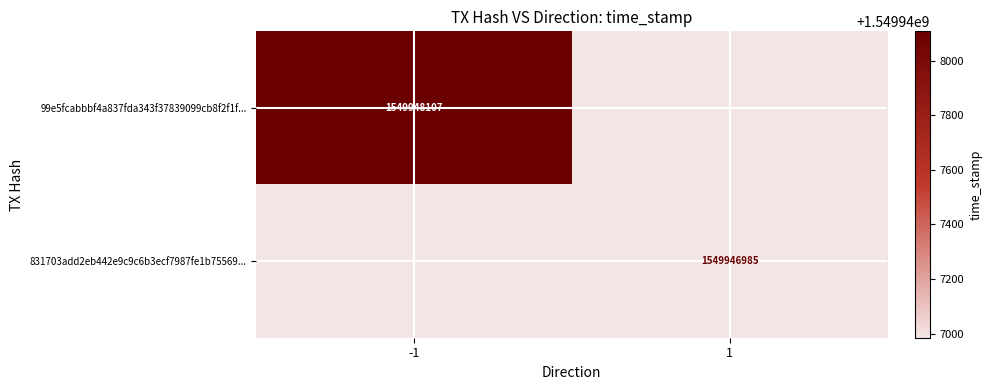

How many data points does each series have?

2